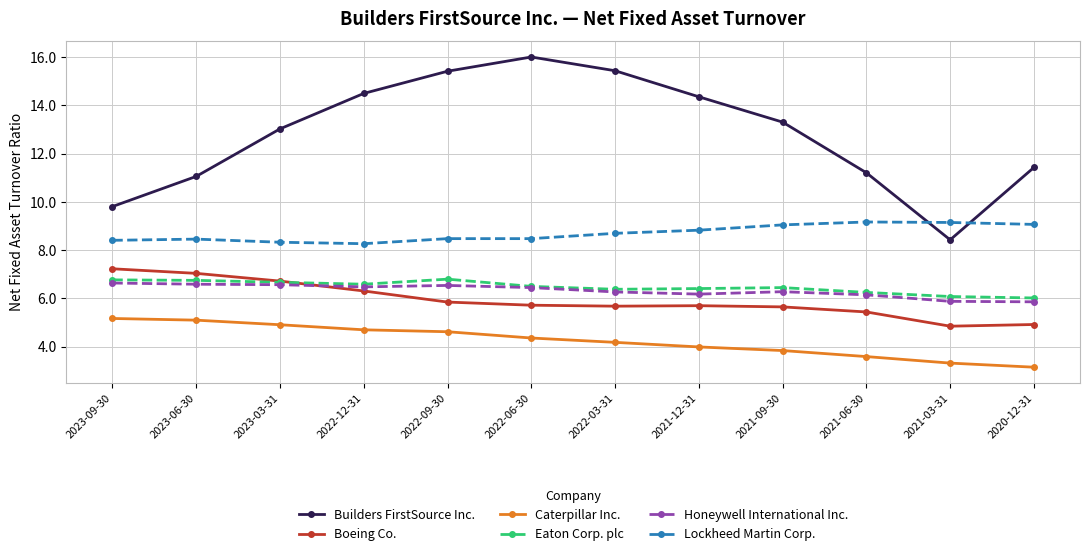

Is it true that Builders FirstSource Inc. equals 13.1 at 2023-09-30?

False